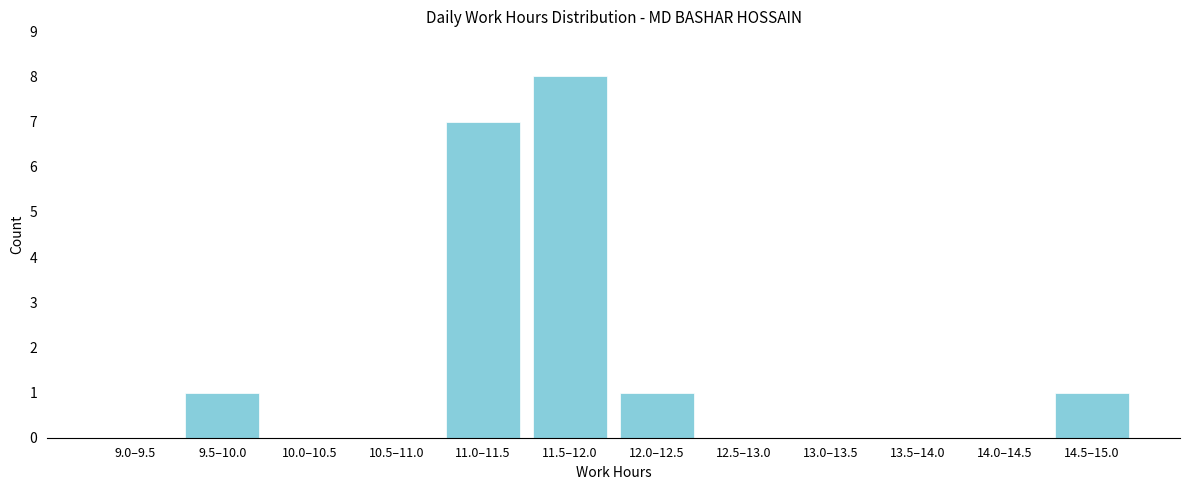

Reading left to right, list all the values displayed in this chart.

9.0–9.5=0	9.5–10.0=1	10.0–10.5=0	10.5–11.0=0	11.0–11.5=7	11.5–12.0=8	12.0–12.5=1	12.5–13.0=0	13.0–13.5=0	13.5–14.0=0	14.0–14.5=0	14.5–15.0=1